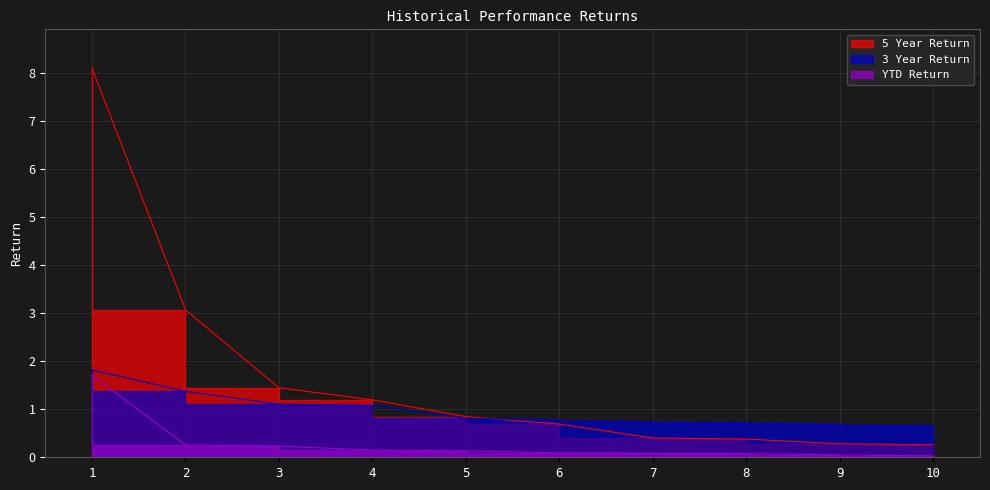

Reading left to right, list all the values displayed in this chart.

YTD Return: 1=1.7	2=0.3	3=0.2	4=0.2	5=0.1	6=0.1	7=0.1	8=0.1	9=0.0	10=0.0
3 Year Return: 1=1.8	2=1.4	3=1.1	4=1.1	5=0.8	6=0.8	7=0.7	8=0.7	9=0.7	10=0.7
5 Year Return: 1=8.1	2=3.1	3=1.4	4=1.2	5=0.8	6=0.7	7=0.4	8=0.4	9=0.3	10=0.3